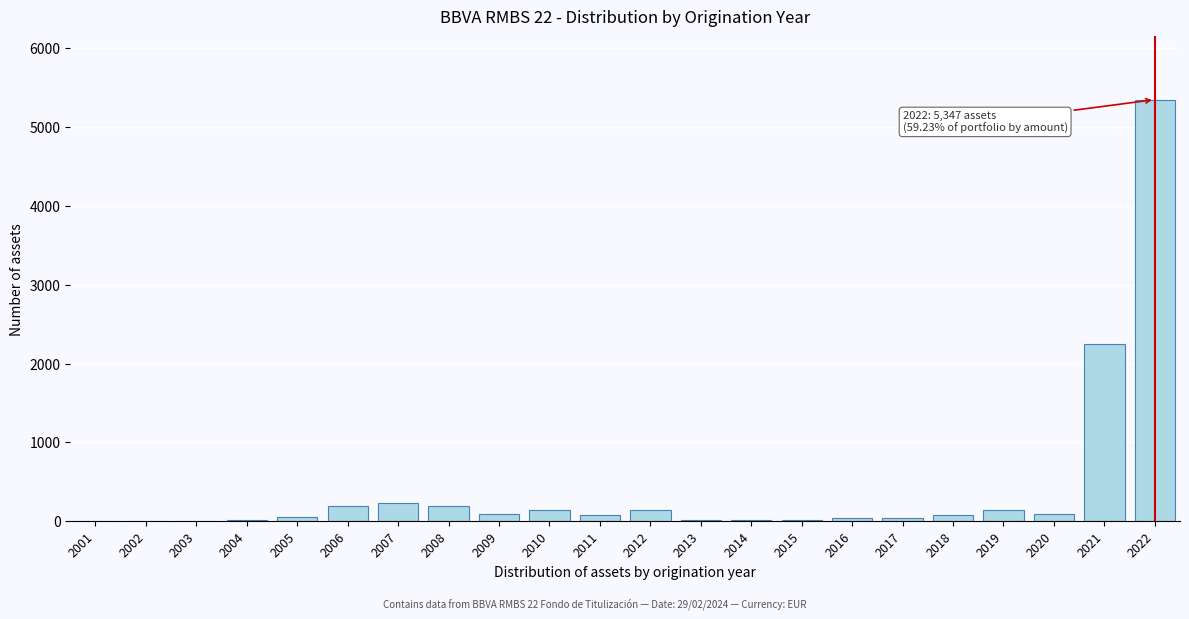

What is the maximum value shown in the chart?

5347